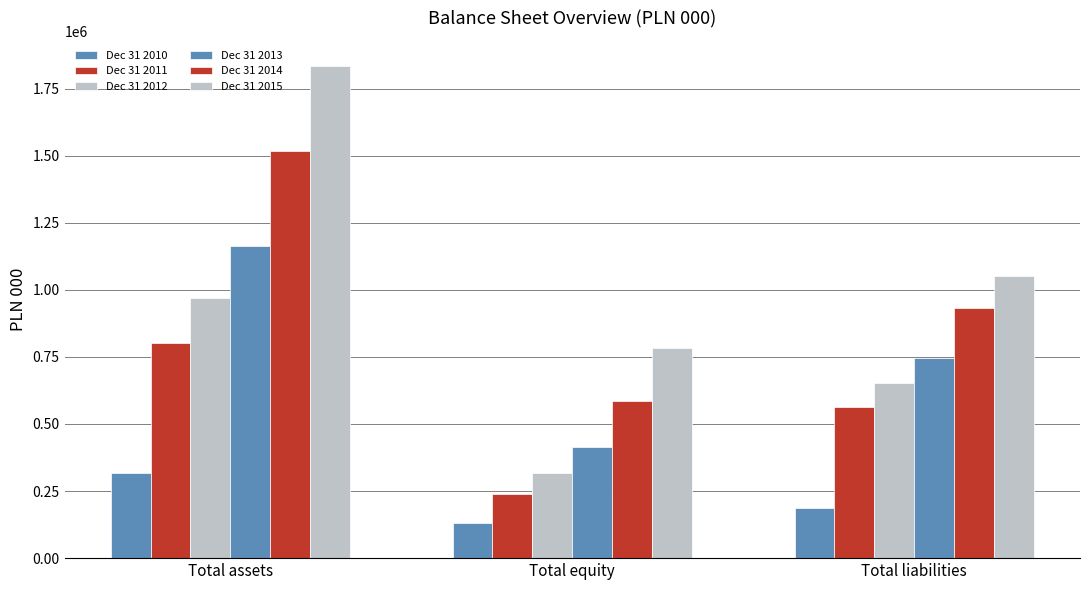

How many categories are shown in the chart?

3